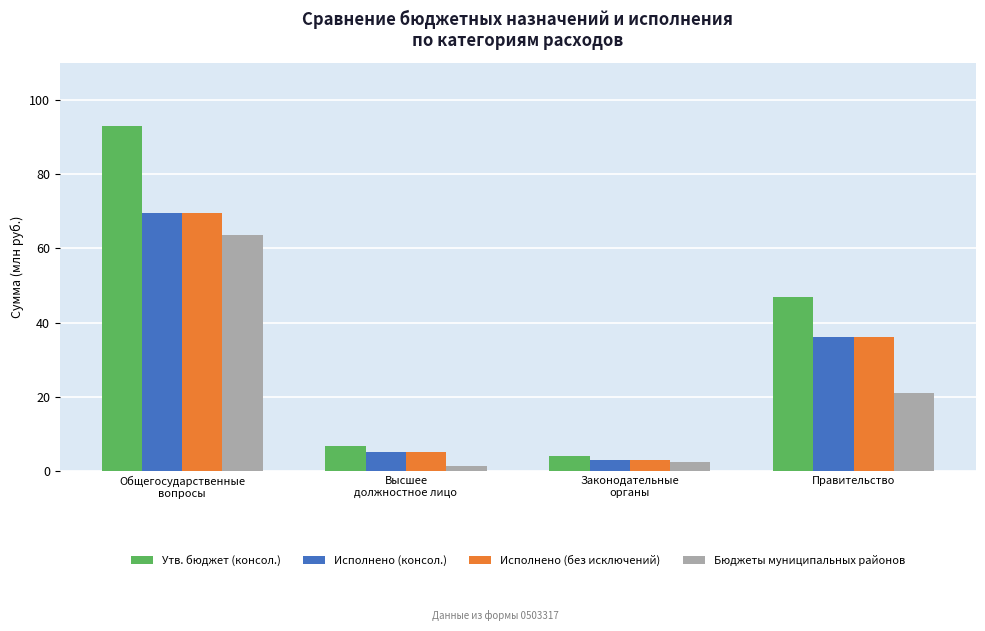

The value of Утв. бюджет (консол.) at Правительство is 46.8. True or false?

True